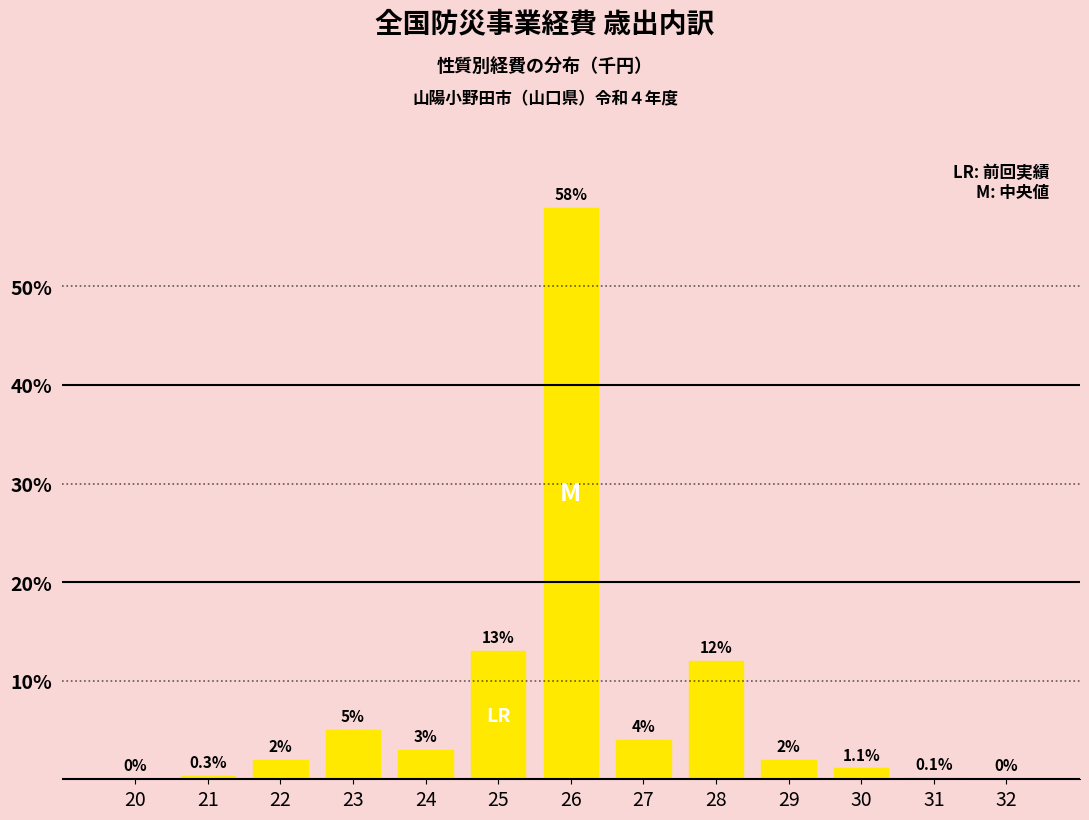

Reading right to left, transcribe all the data shown in this chart.

32=0.0	31=0.1	30=1.1	29=2.0	28=12.0	27=4.0	26=58.0	25=13.0	24=3.0	23=5.0	22=2.0	21=0.3	20=0.0